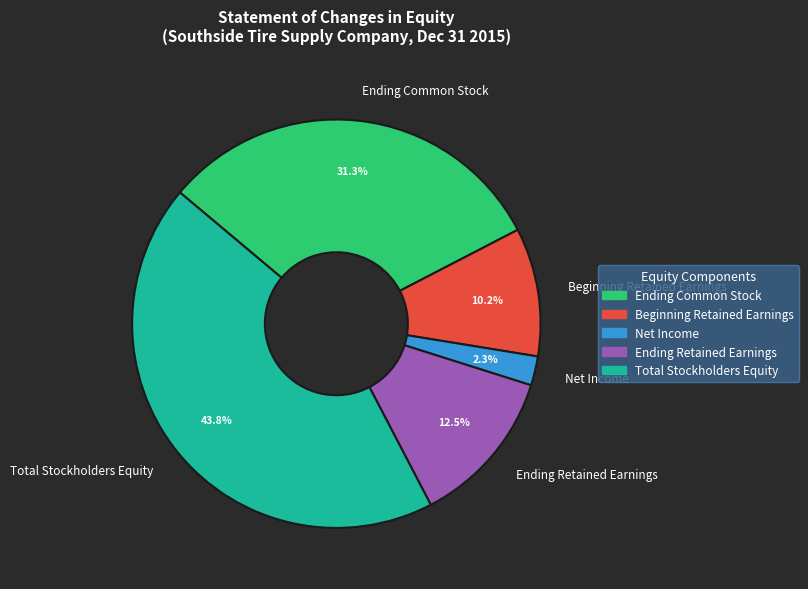

What percentage is the Beginning Retained Earnings slice, to the nearest percent?

10%